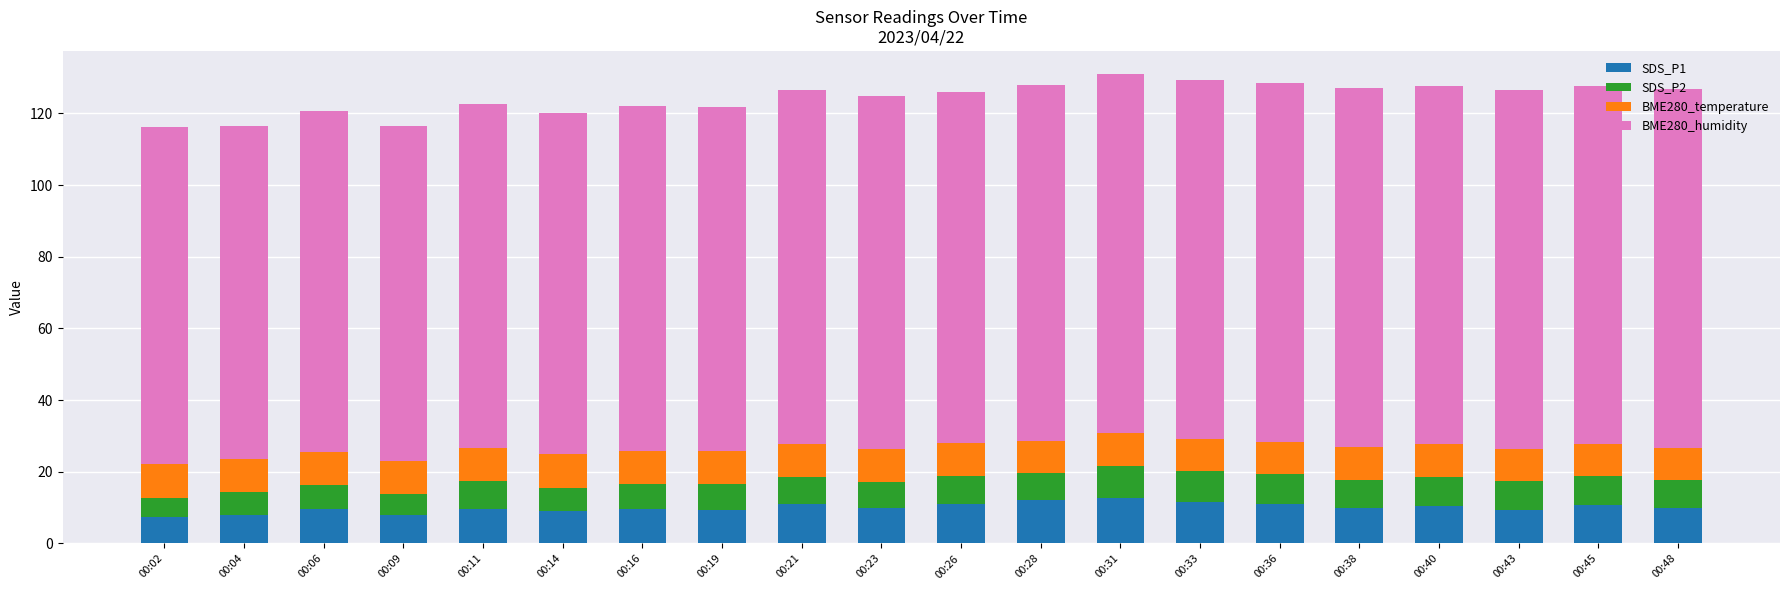

What is the lowest value of the SDS_P1 series?

7.3